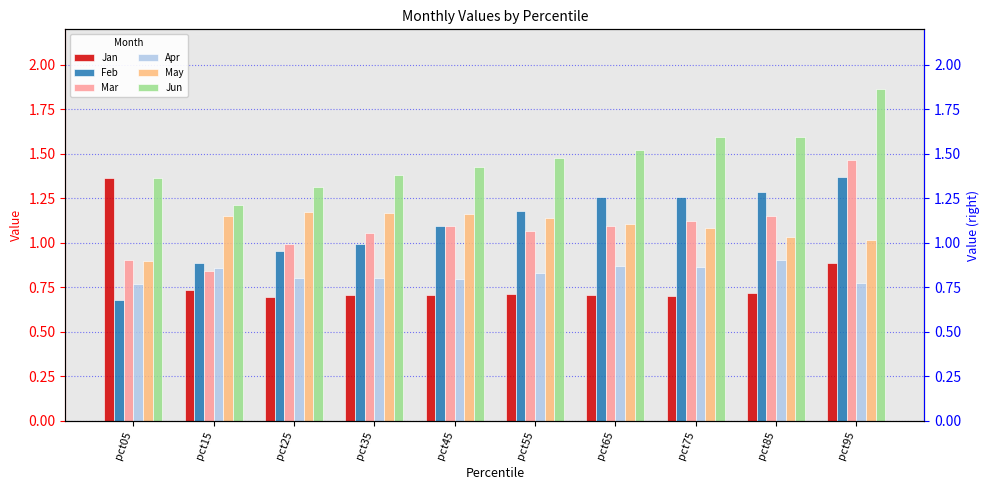

What is the value of the Feb bar at the 4th from the left?

1.0